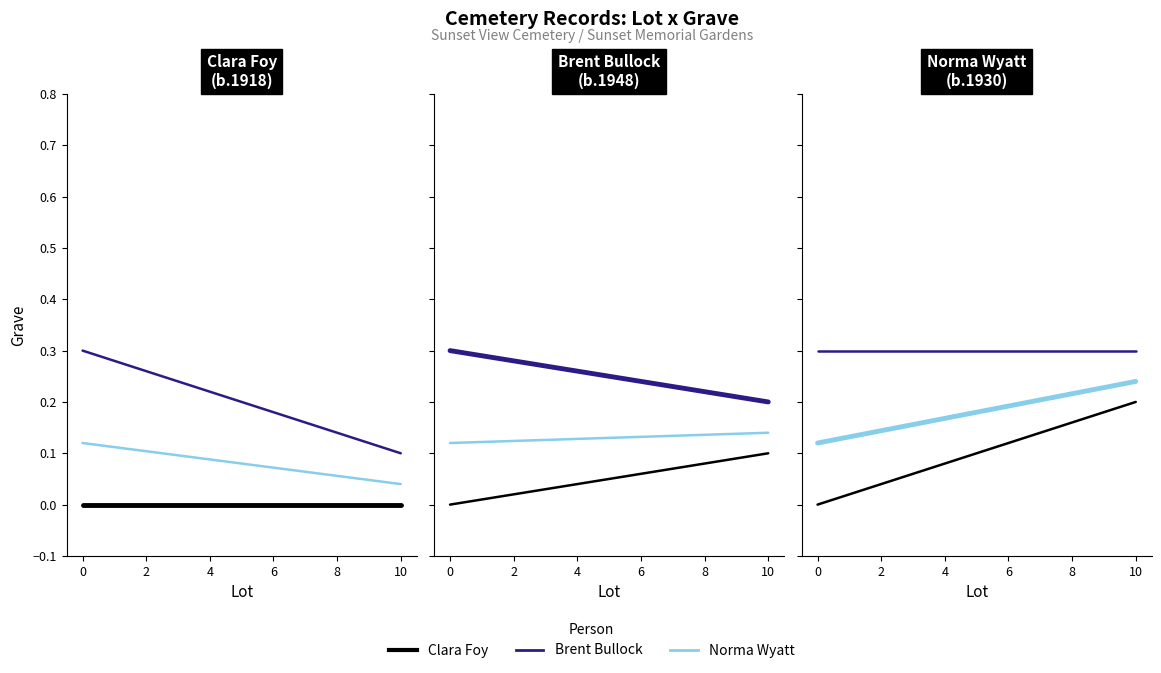

Which series has the largest range (max minus min)?

Clara Foy